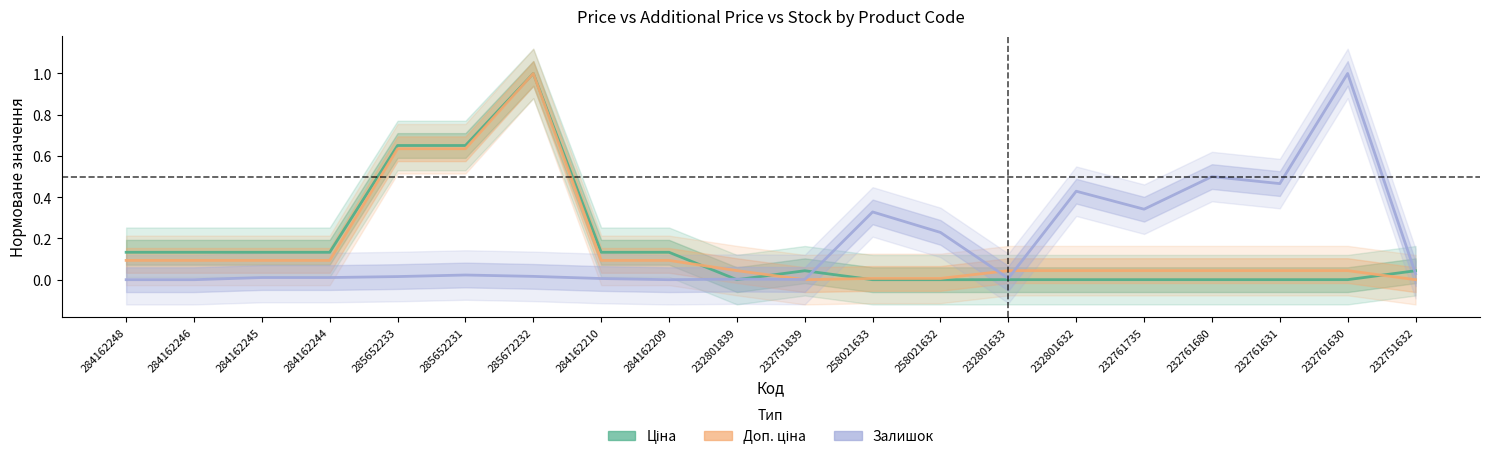

What is the label of the 16th point from the left?

232761735